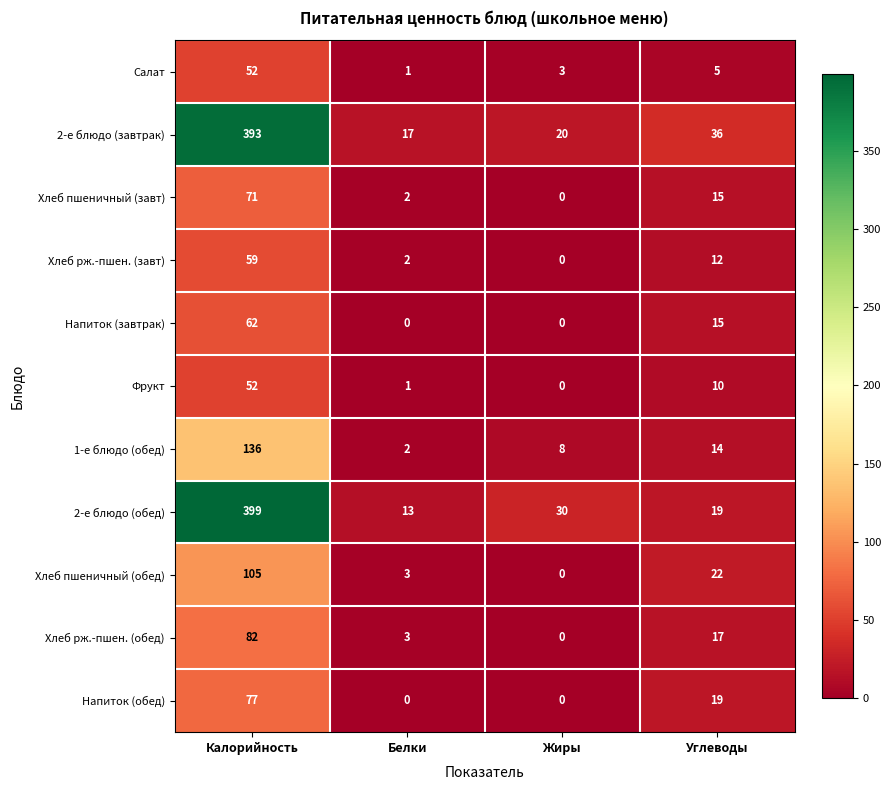

How many data points does each series have?

4